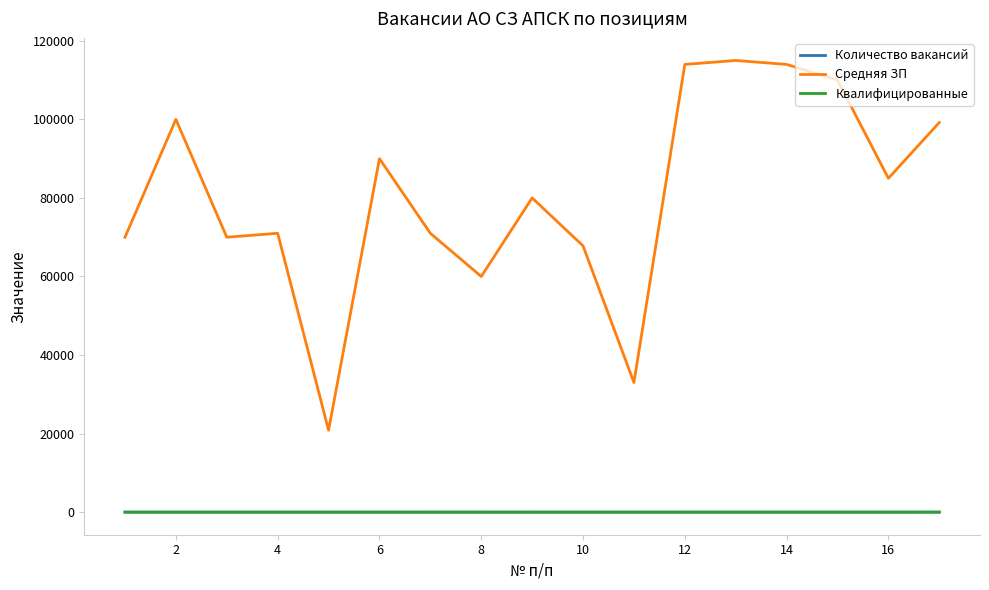

Which series has the largest total across all categories?

Средняя ЗП